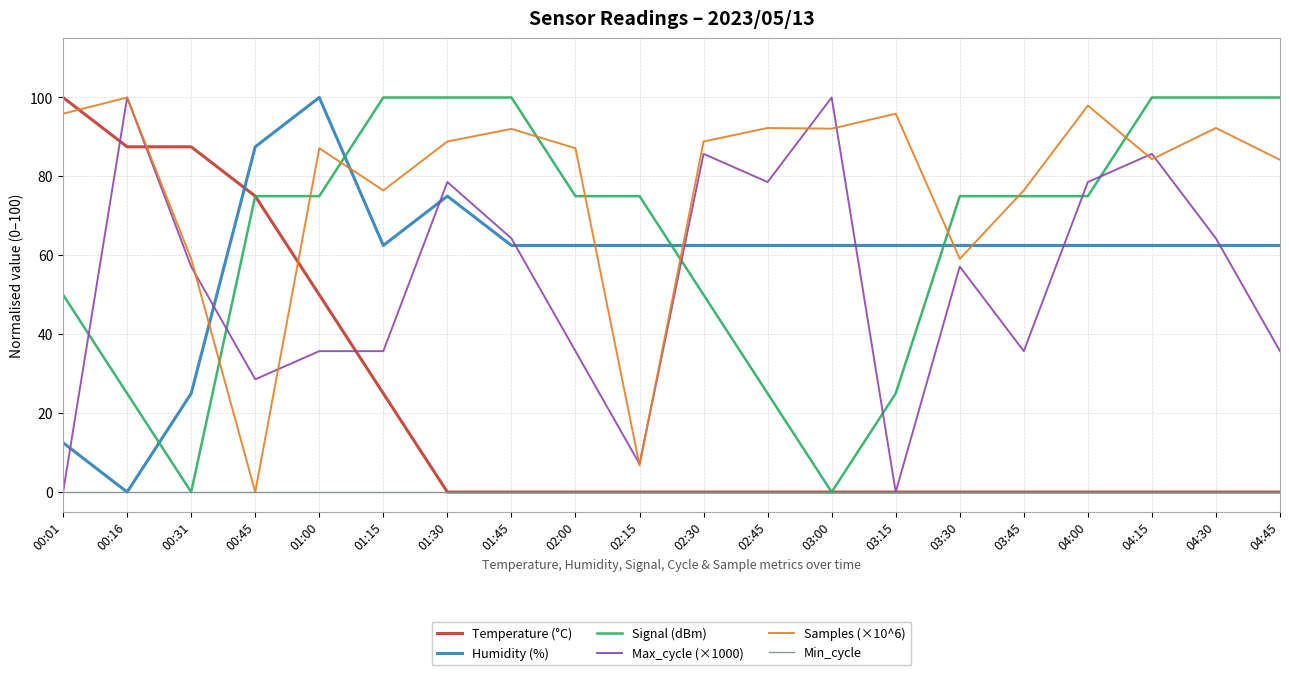

Does the chart have visible grid lines?

Yes